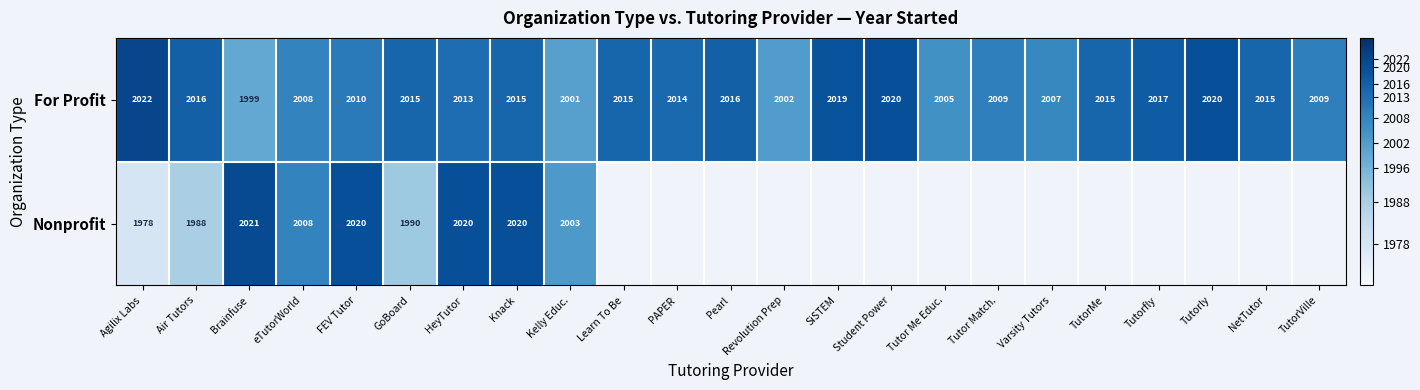

What is the lowest value of the For Profit series?

1999